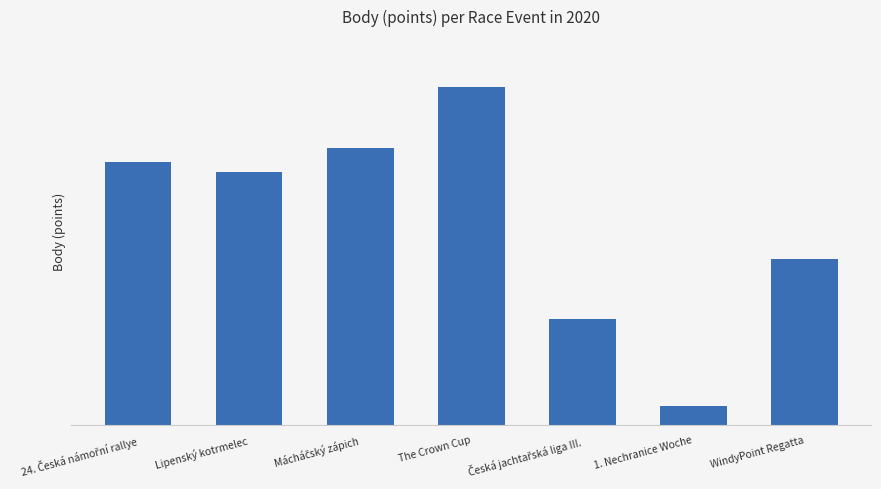

Are the bars horizontal?

No